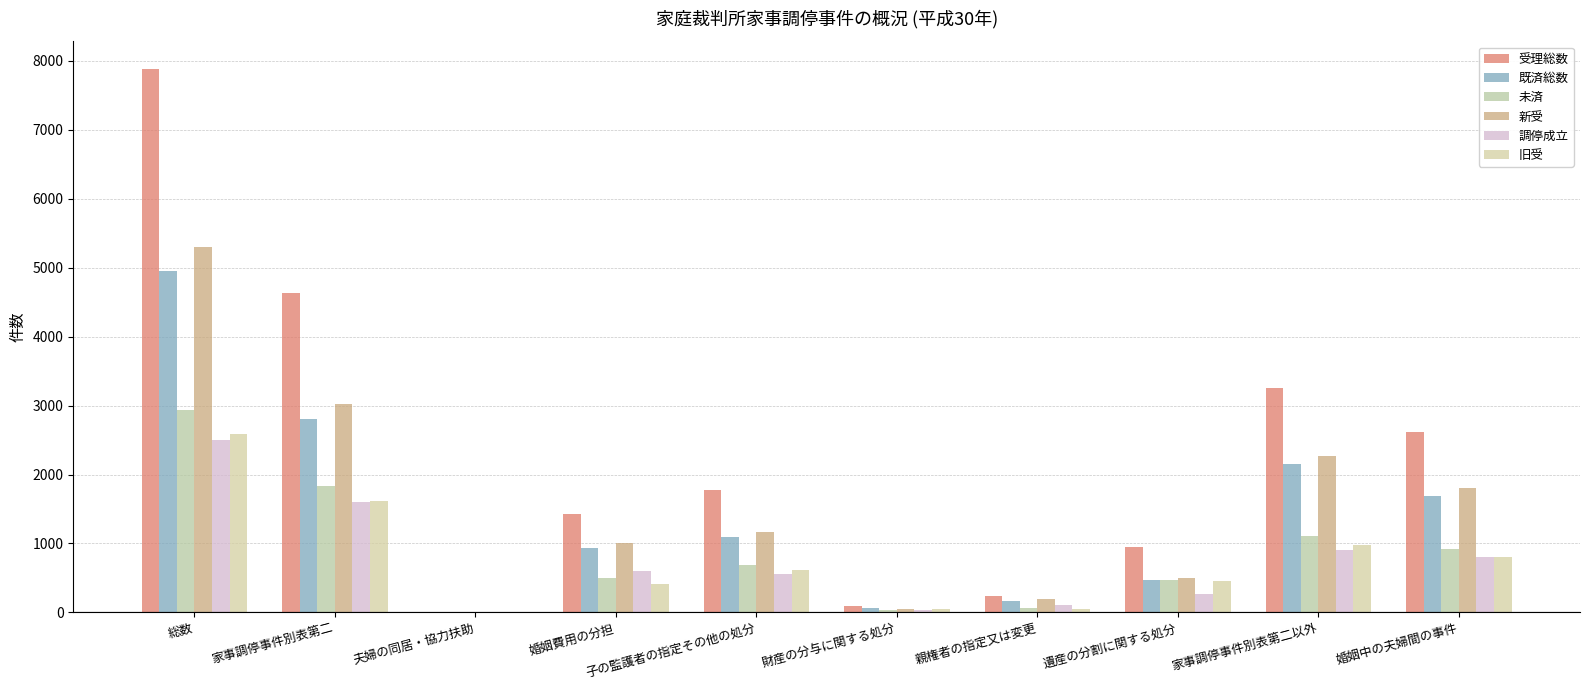

At 子の監護者の指定その他の処分, list the series in order from smallest to largest.

調停成立, 旧受, 未済, 既済総数, 新受, 受理総数